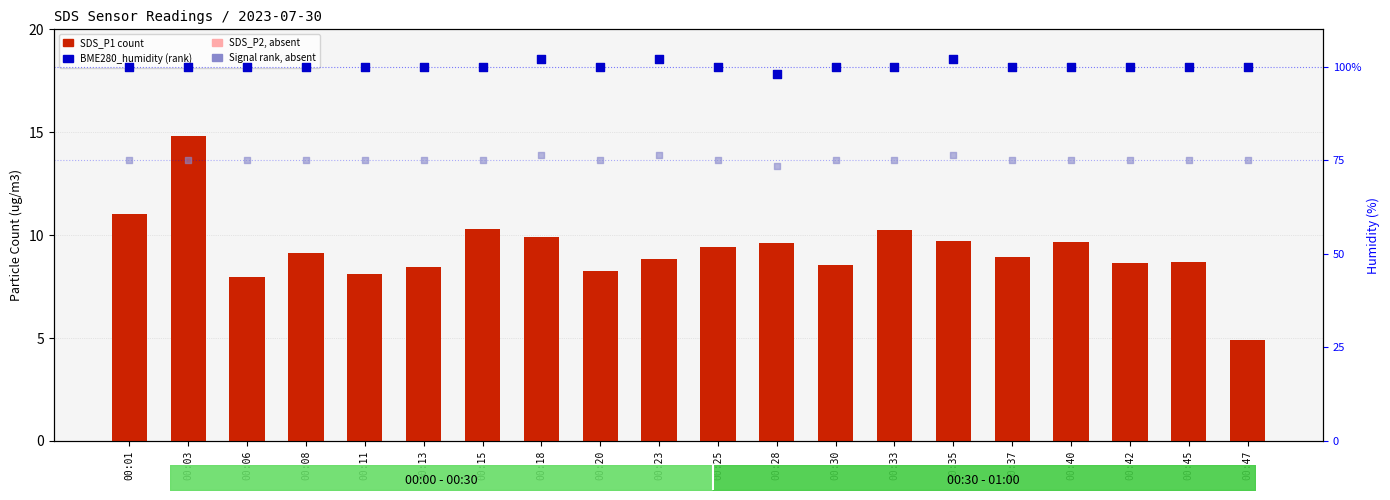

Which series has the largest total across all categories?

BME280_humidity (rank)